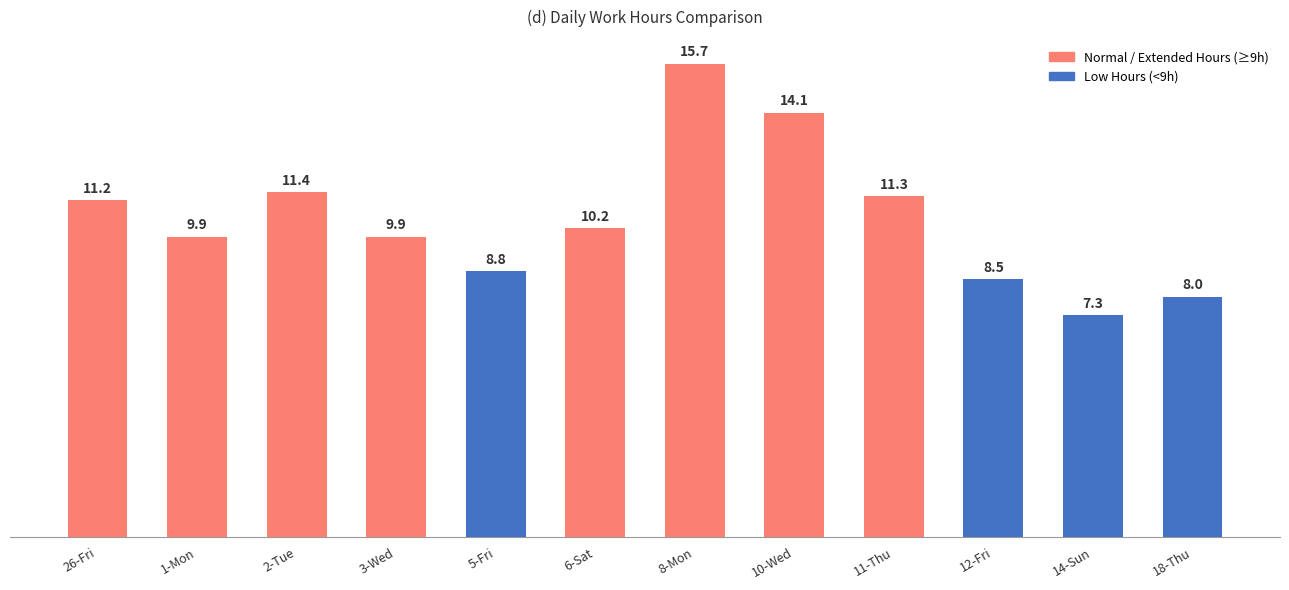

Does the chart contain any negative values?

No